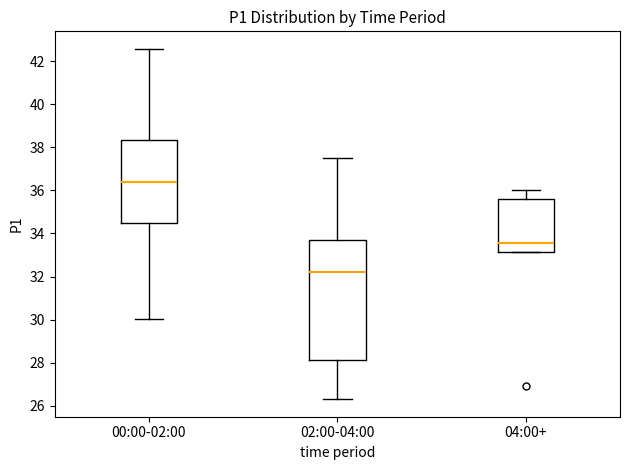

Where does the lower whisker of the box for 00:00-02:00 end on the y-axis? The values are not printed on the chart, so give them approximately, as read against the axis.

30.0